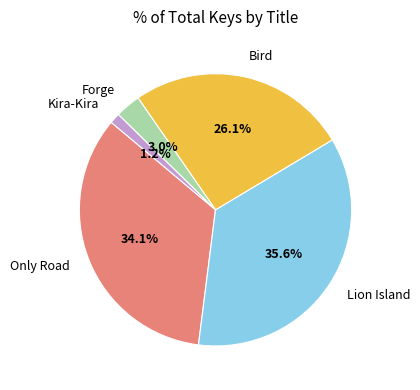

Which has a higher value, Only Road or Forge?

Only Road